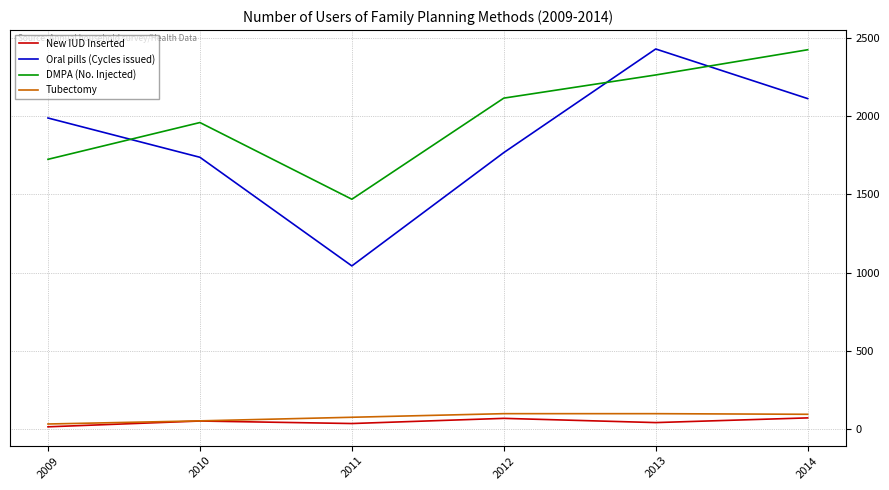

Where is DMPA (No. Injected) nearest to the value 1946?

2010